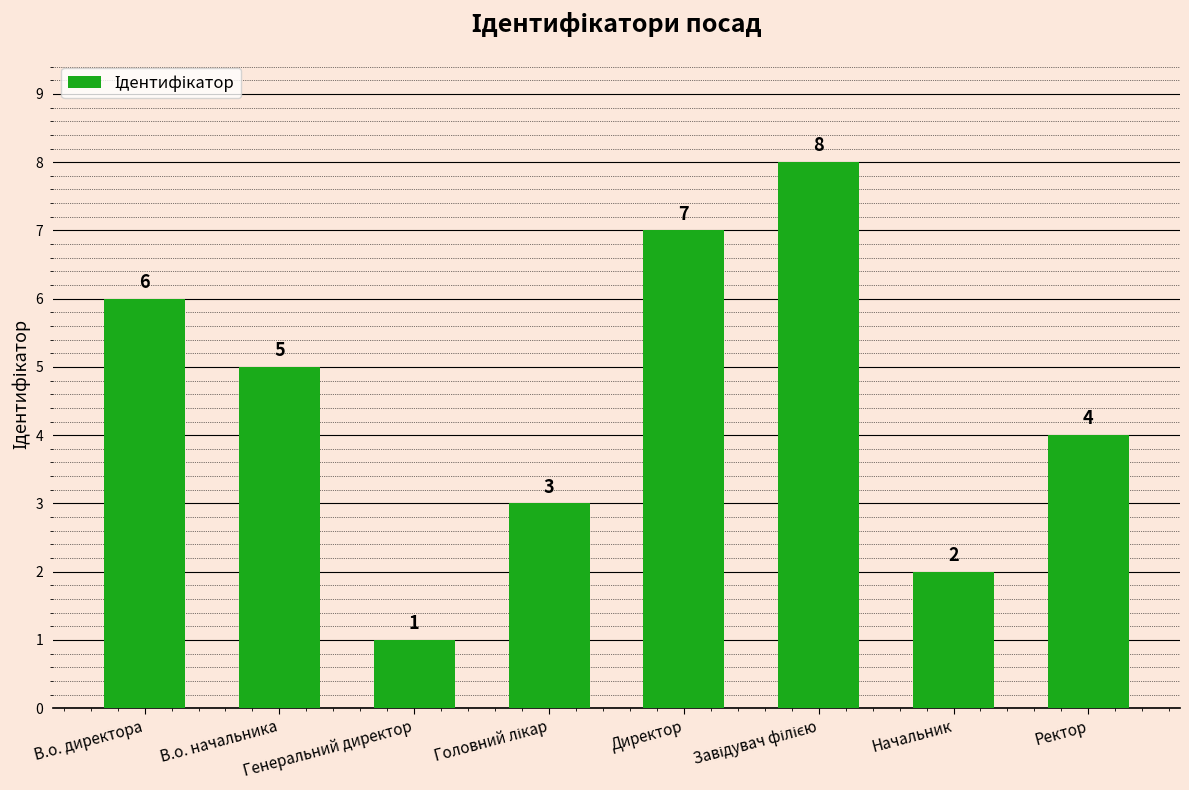

Are the bars horizontal?

No